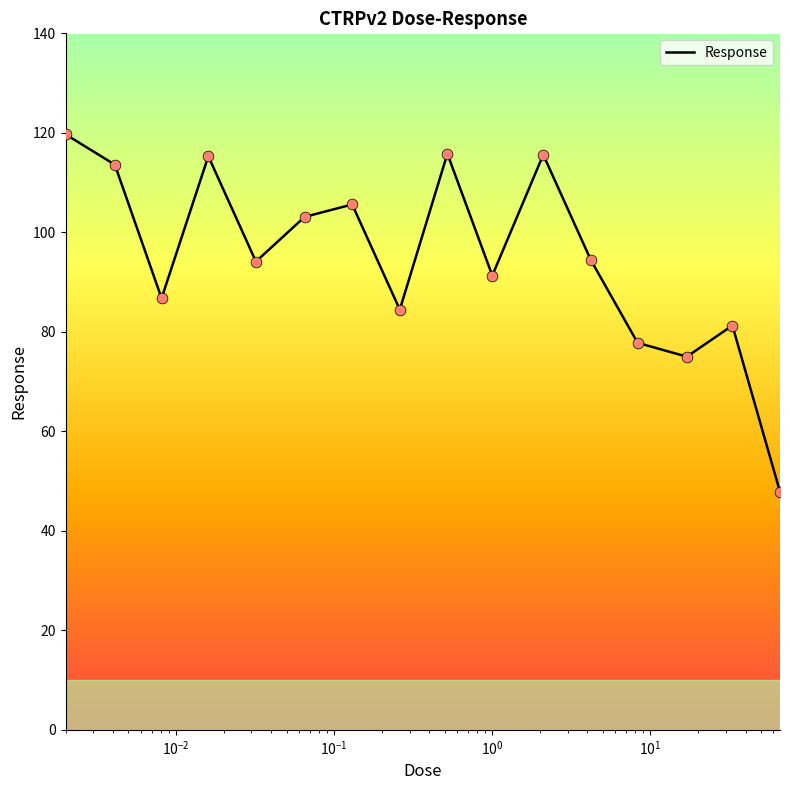

What is the smallest value displayed?

47.8